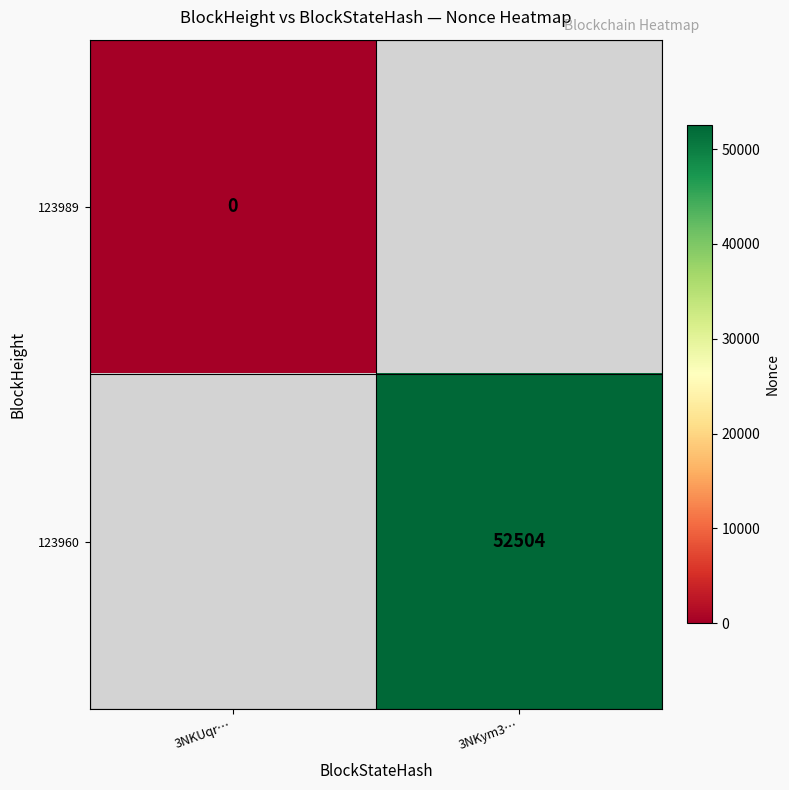

The value of 123960 at 3NKym3… is 25543. True or false?

False